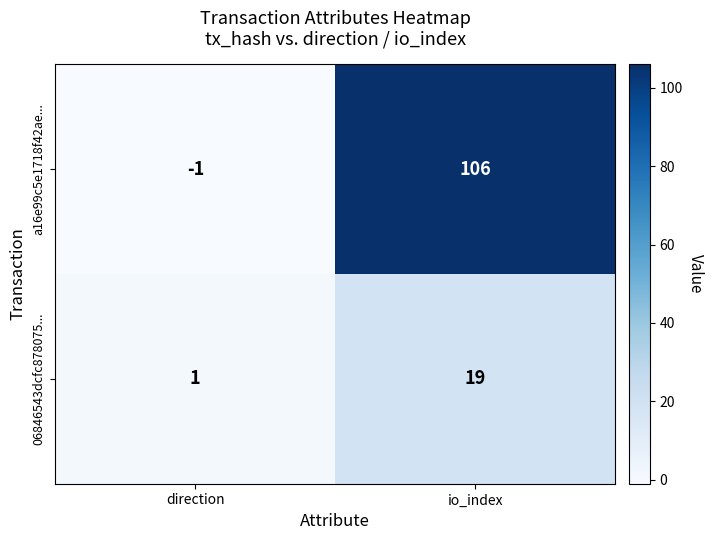

Which series has the largest range (max minus min)?

a16e99c5e1718f42ae...